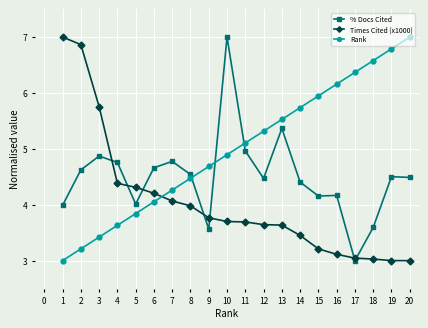

Is it true that Times Cited (x1000) equals 2.0 at 18?

False